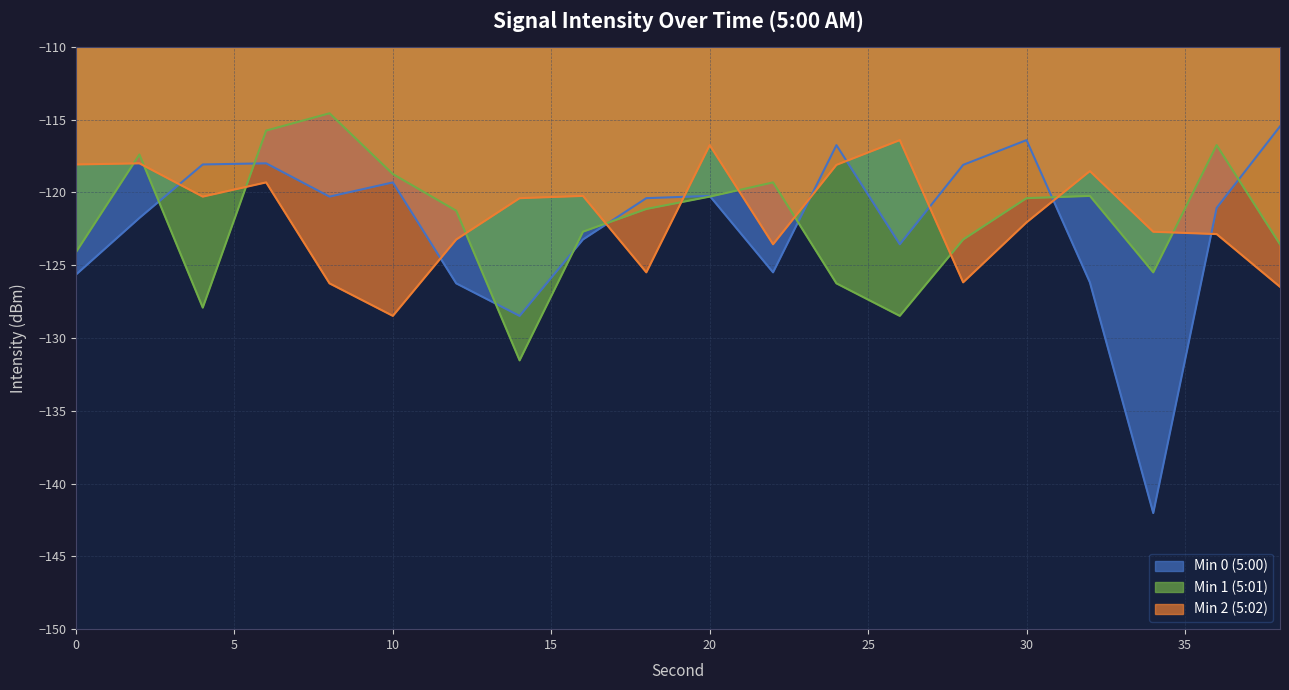

At which label is Min 1 (5:01) closest to -123?

28